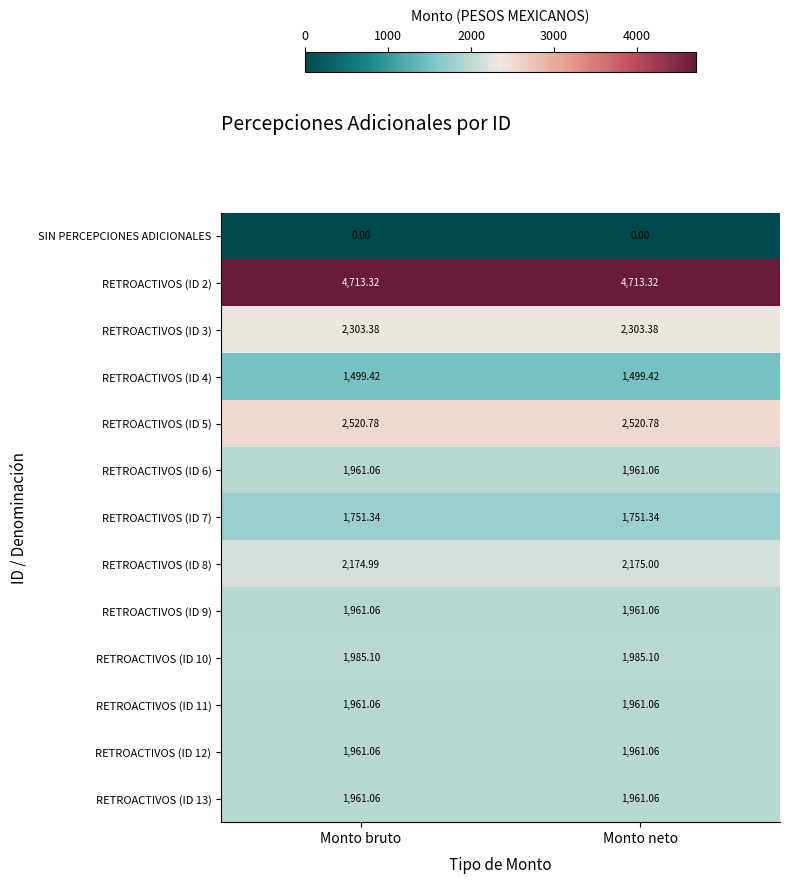

Which category has the lowest value in the RETROACTIVOS (ID 8) series?

Monto bruto